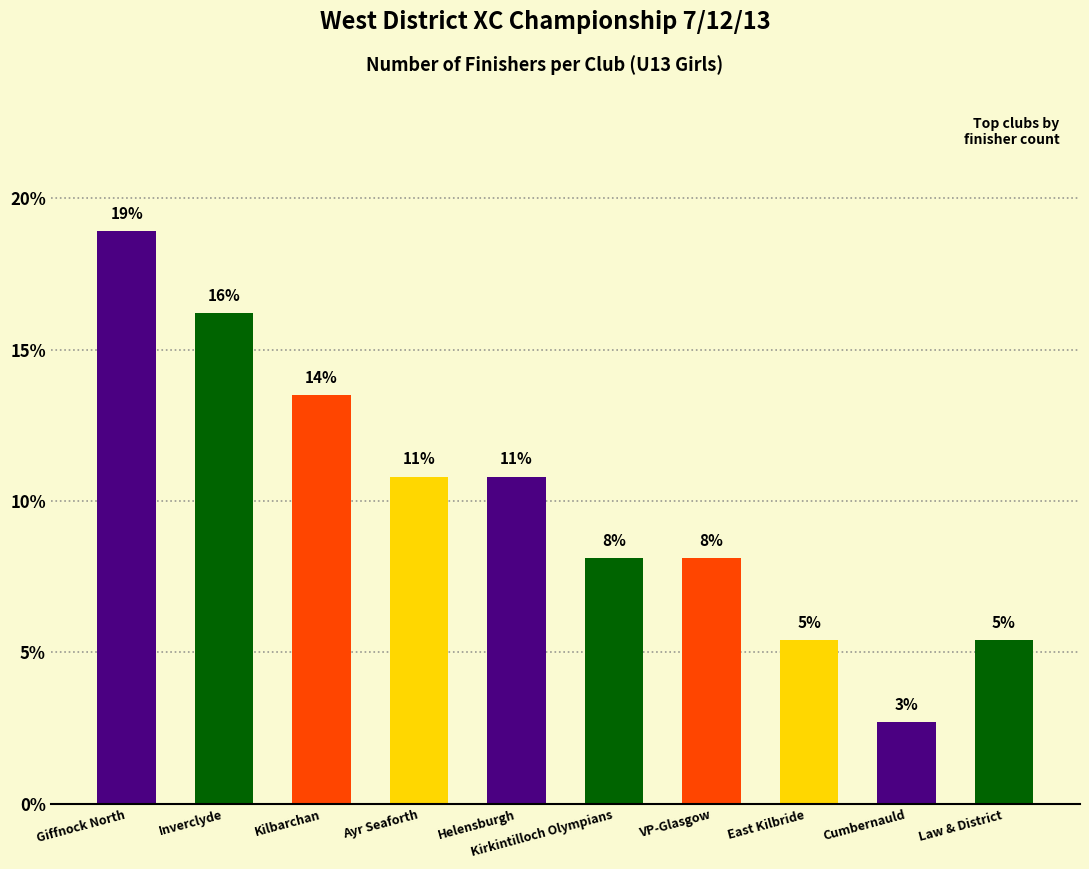

What is the approximate value at Inverclyde?

16.2